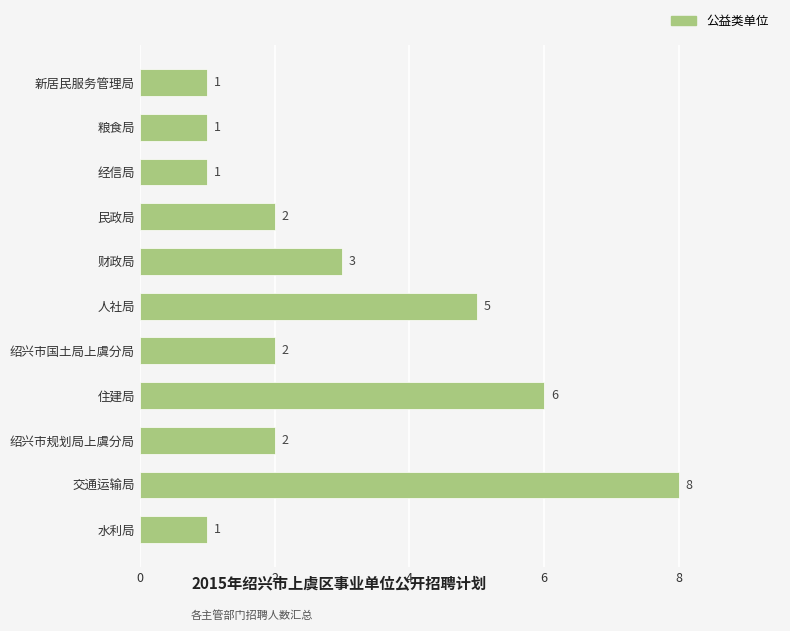

What is the maximum value shown in the chart?

8